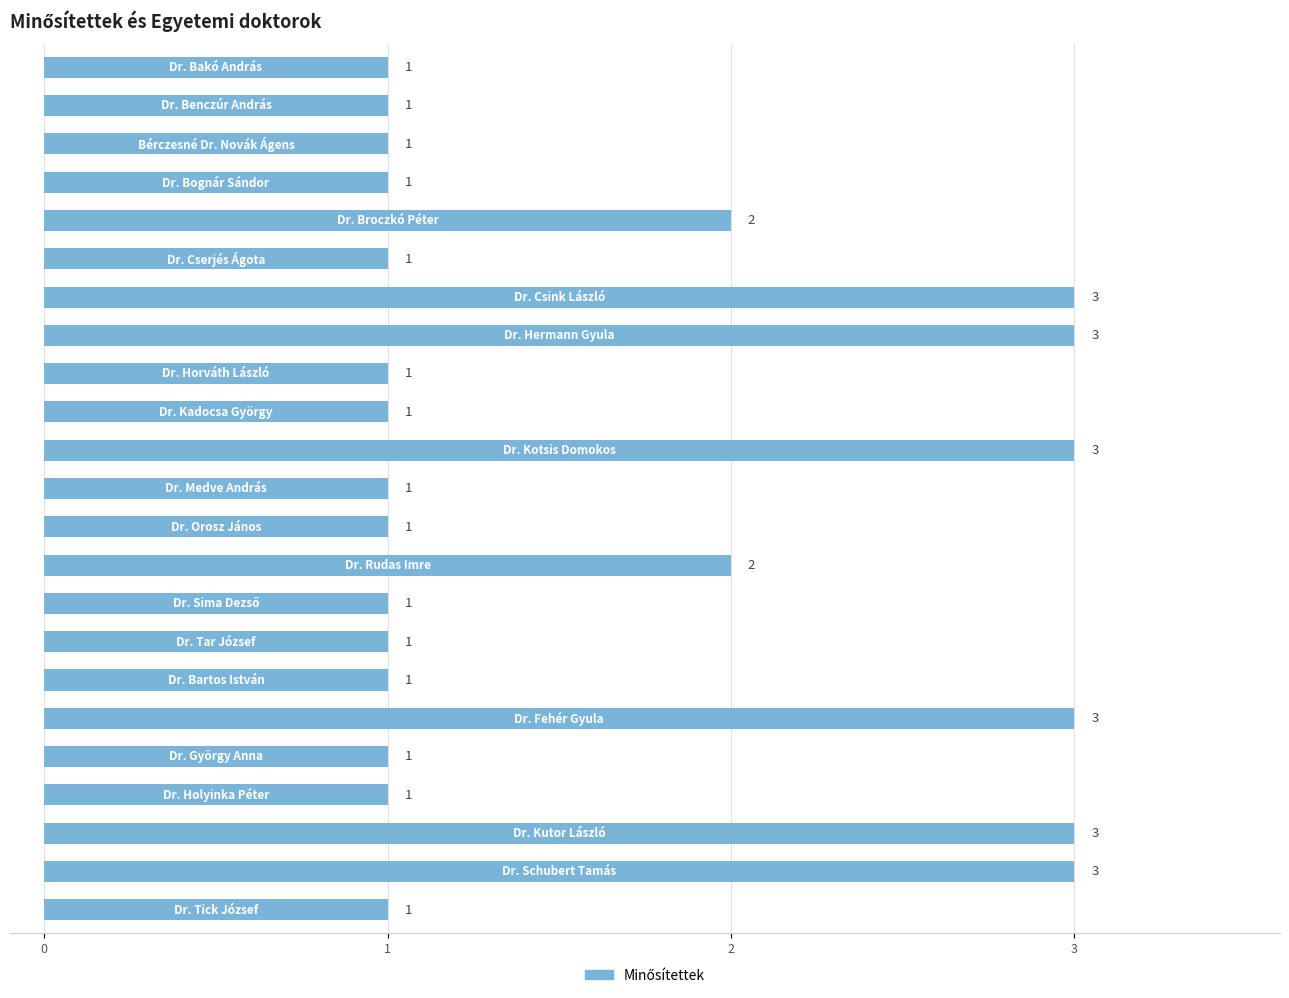

How many values are between 1 and 3?

23